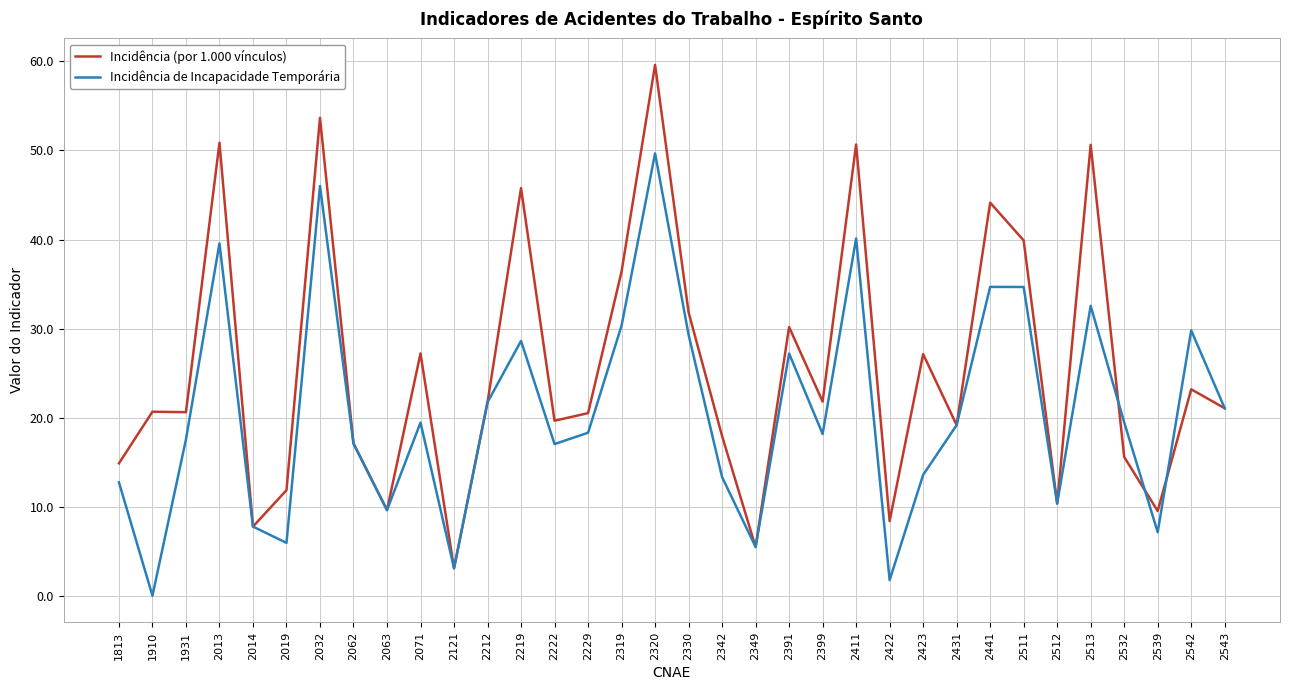

What is the total value across all series at 2513?

83.2